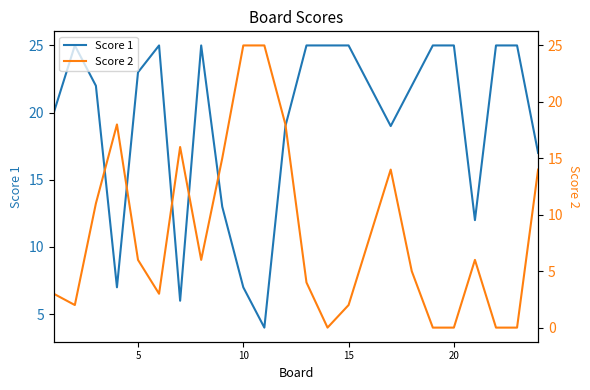

How many values in the Score 1 series exceed 22?

11